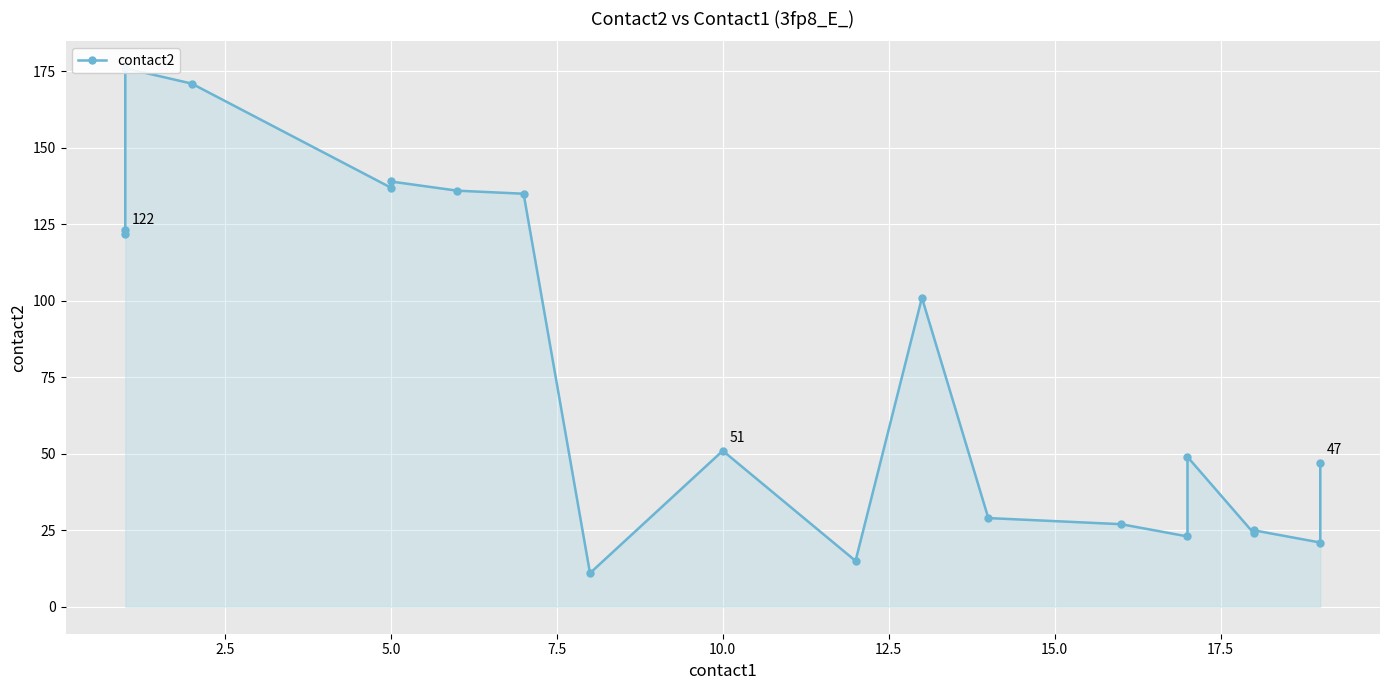

What is the difference between the maximum and second lowest values?

161